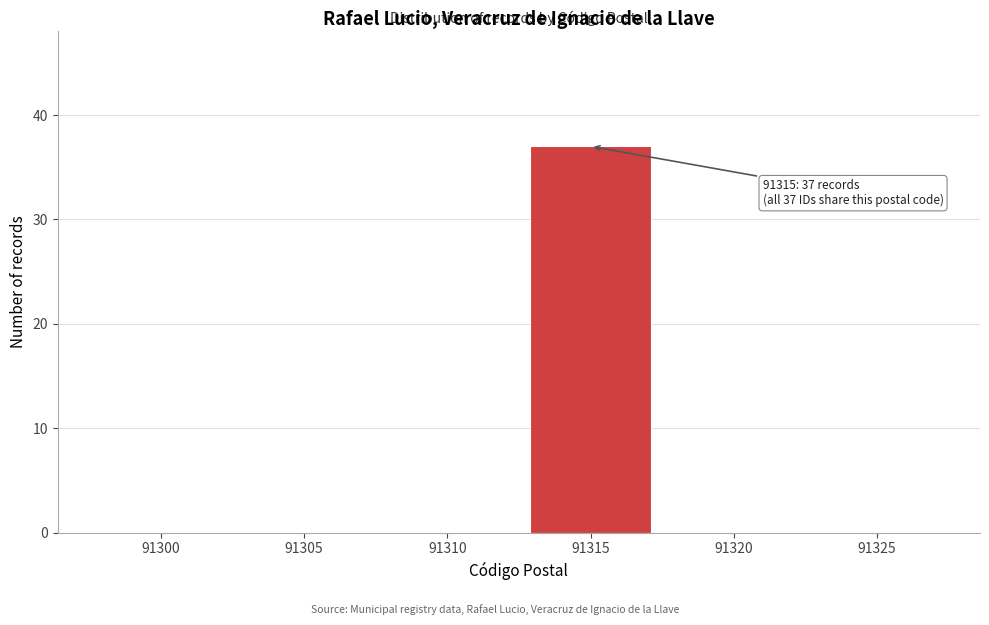

Reading left to right, what are all the values shown in this chart?

91300=0	91305=0	91310=0	91315=37	91320=0	91325=0